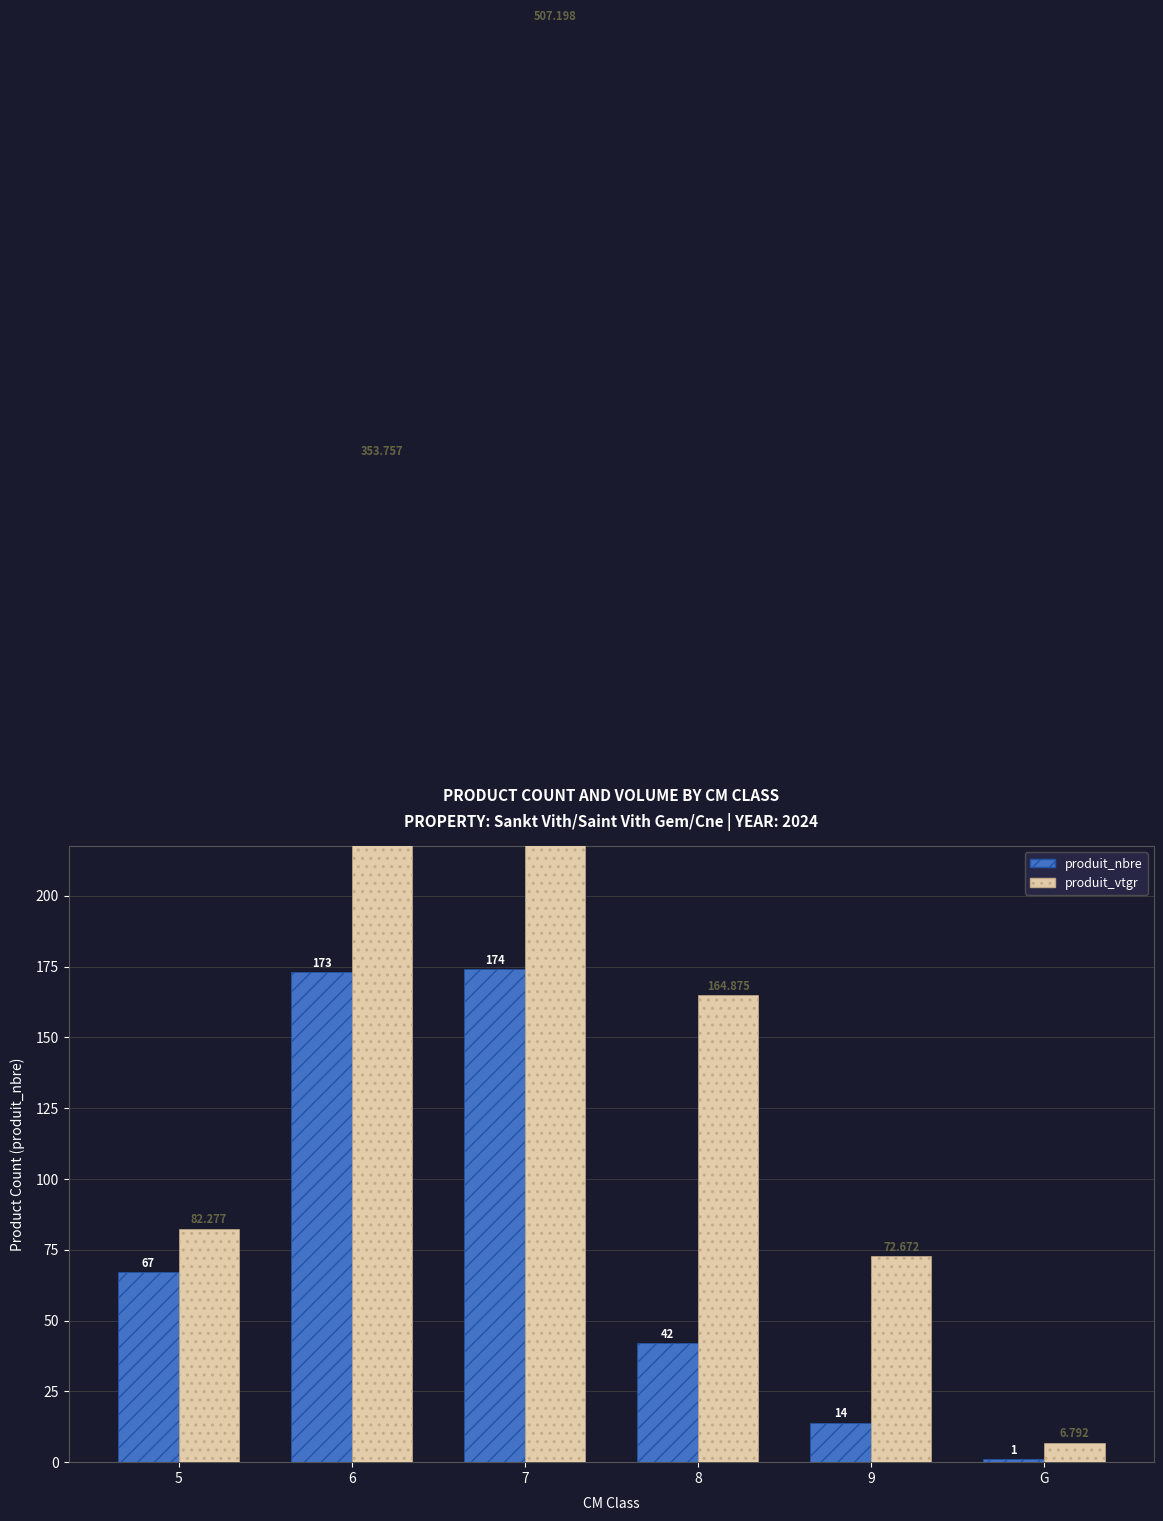

How many data points in produit_vtgr are above 164?

3